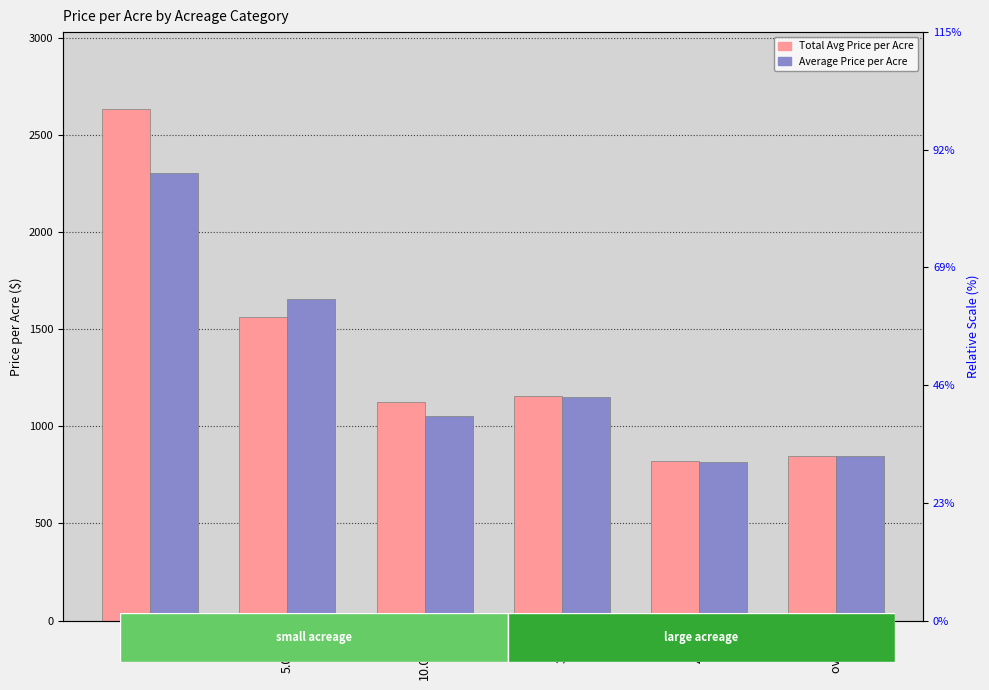

Rank the series by their maximum value, from lowest to highest.

Average Price per Acre, Total Avg Price per Acre